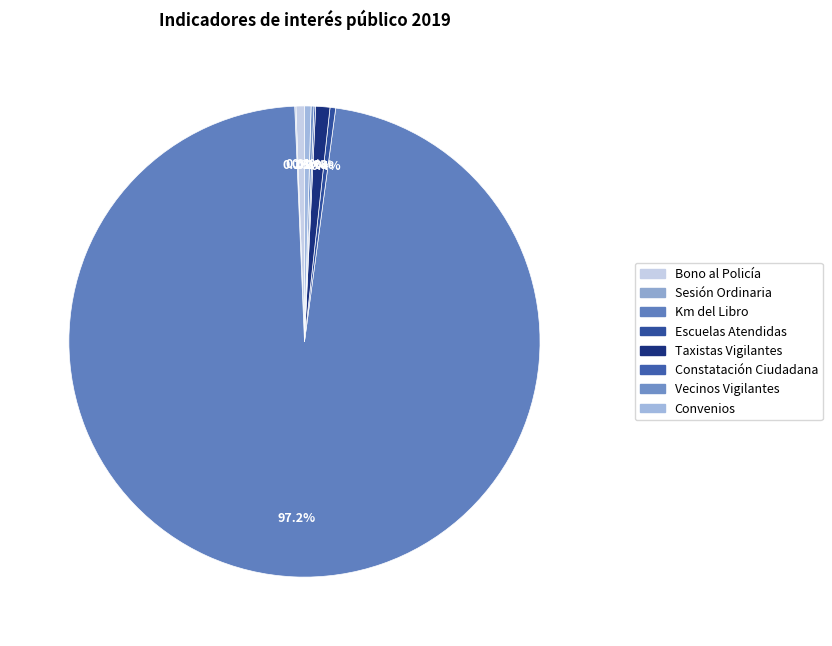

Which has a higher value, Taxistas Vigilantes or Convenios?

Taxistas Vigilantes